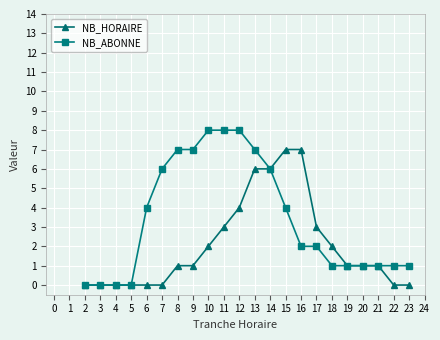

List the series in order of their overall mean, highest first.

NB_ABONNE, NB_HORAIRE